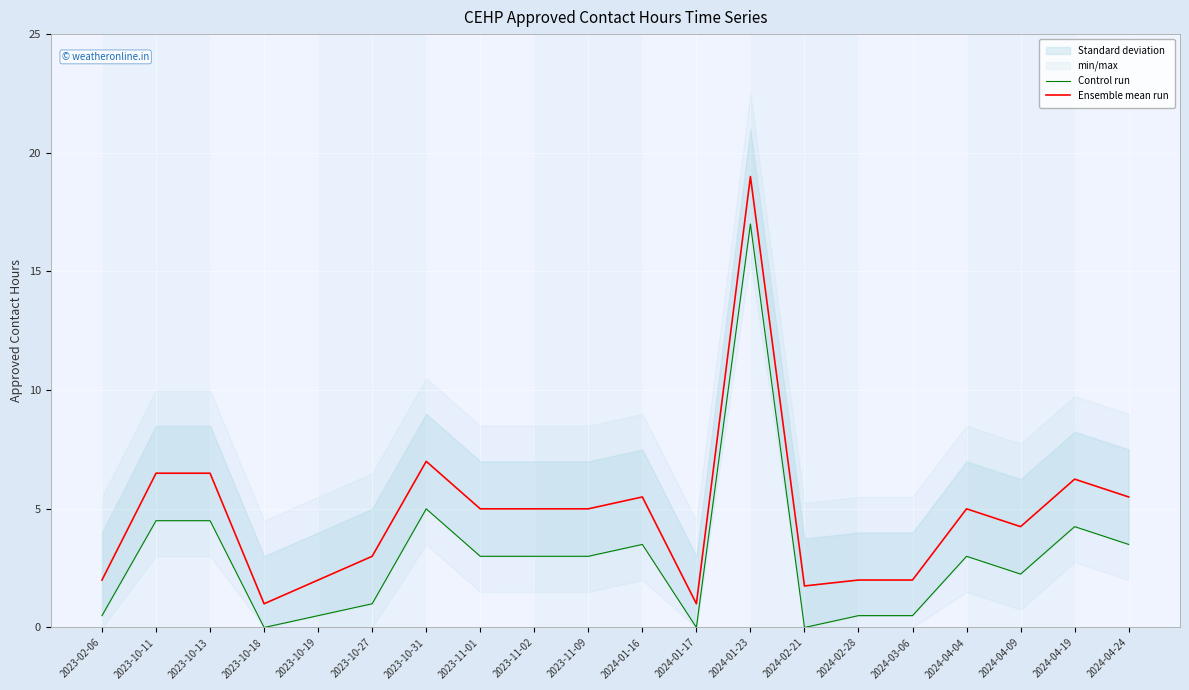

Where is the first local minimum for Ensemble mean run?

2023-10-18